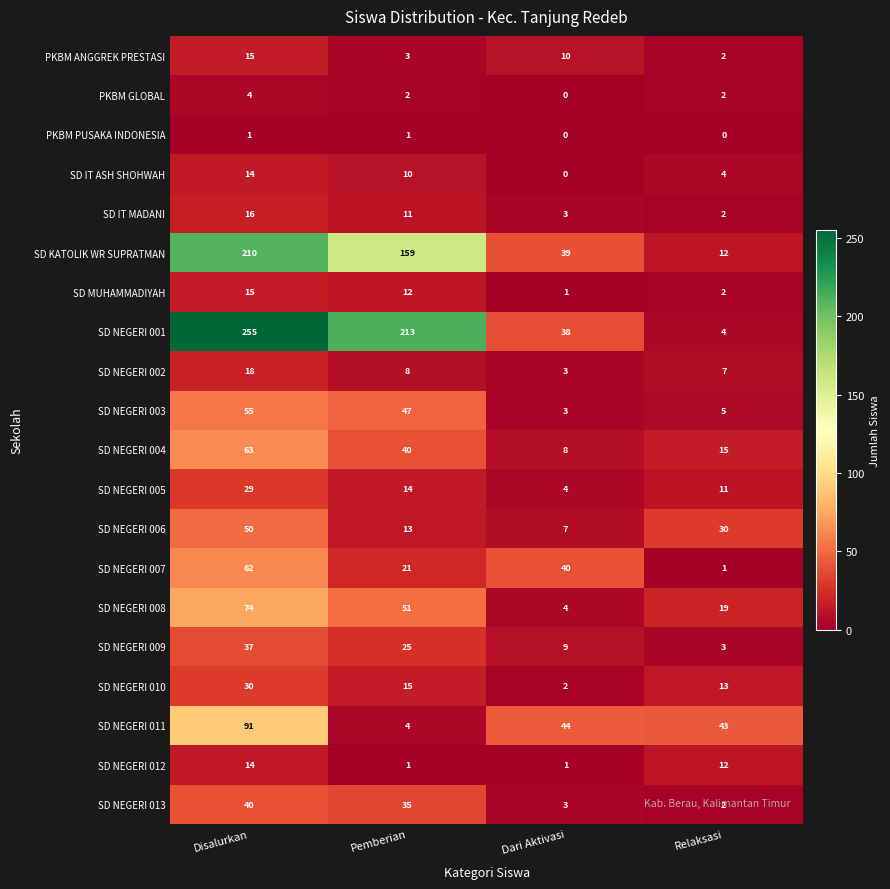

Count the number of data series in this chart.

20